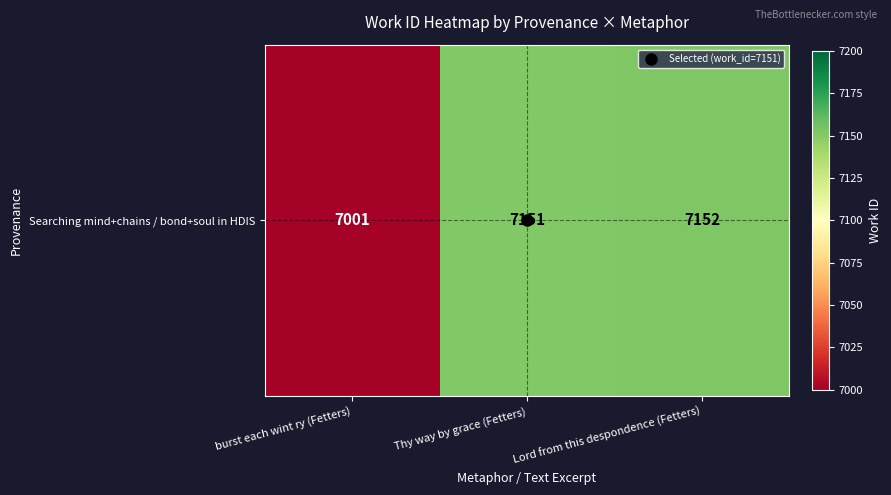

What is the difference between the values at Lord from this despondence (Fetters) and burst each wint ry (Fetters)?

151